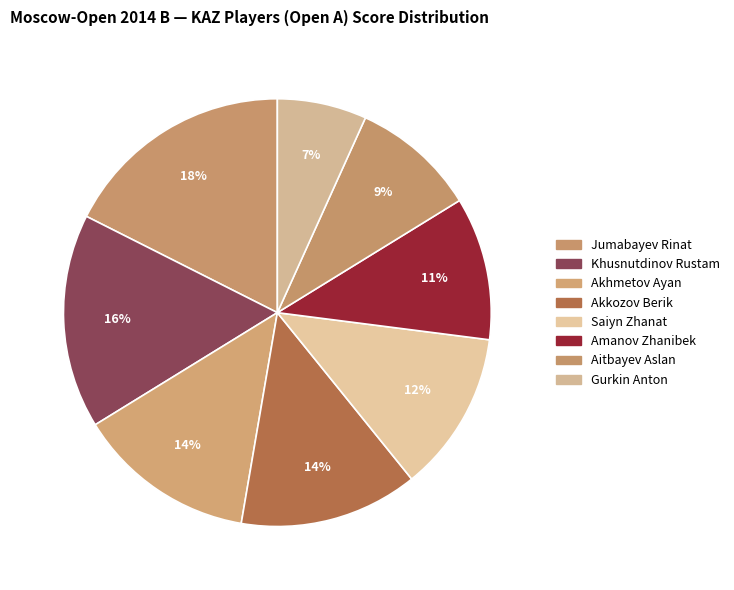

What is the smallest slice in the pie chart?

Gurkin Anton